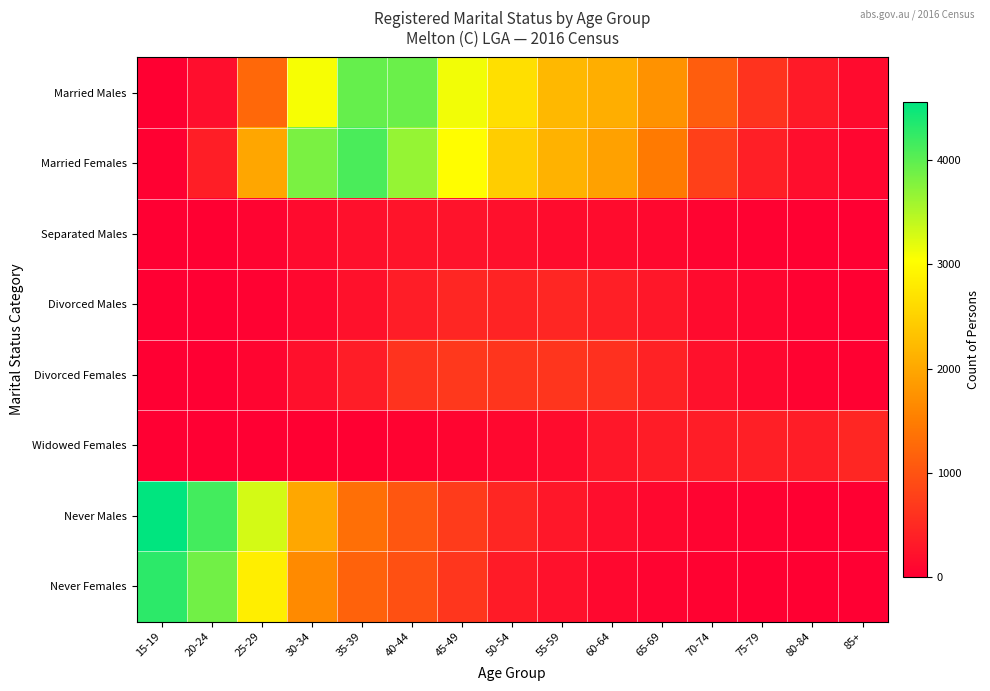

At how many categories does at least one series exceed 2063?

10